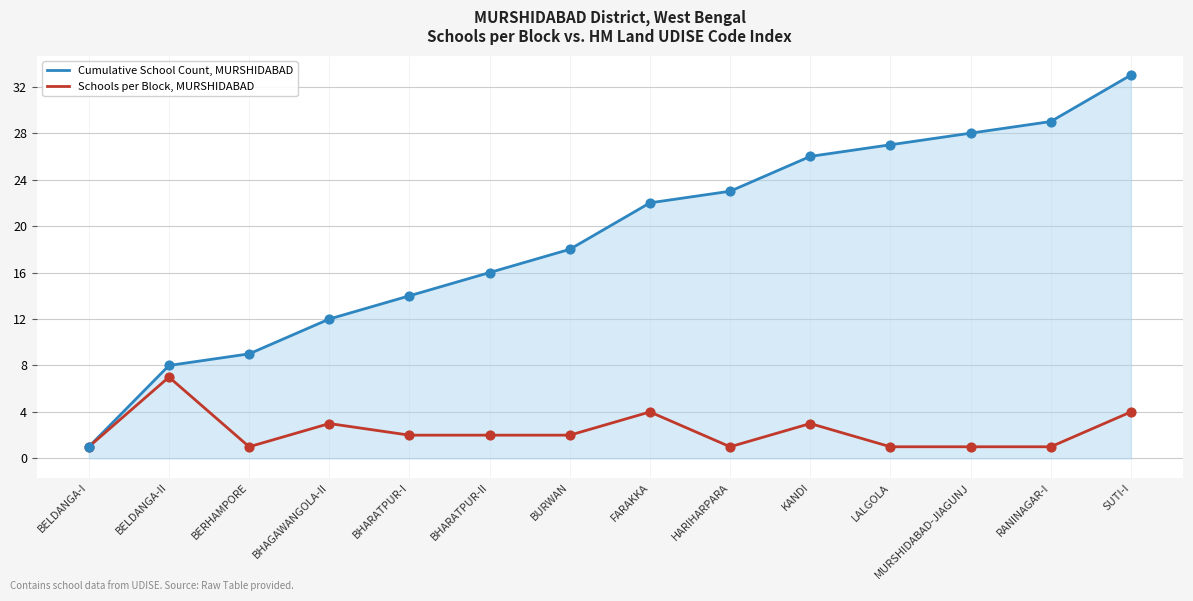

What is the spread (max minus min) of values at BERHAMPORE?

8